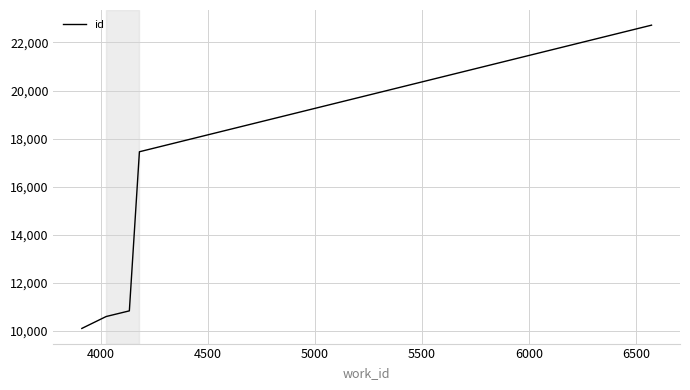

Does the chart display data point markers on the line(s)?

No